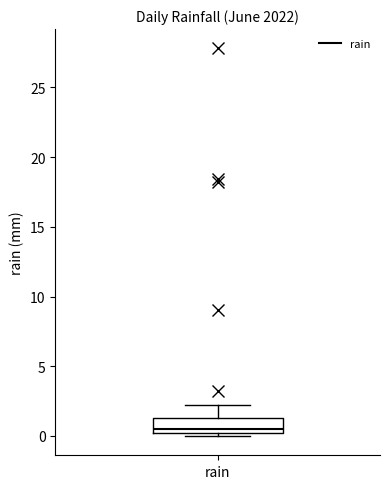

Transcribe this box plot: give where the median line is, the range the box spans, and where the two whiskers end, as read against the y-axis. The values are not printed on the chart, so give them approximately, as read against the axis.

median 0.5, box 0.0 to 1.5, whiskers 0.0 (just below the box's lower edge) to 2.0